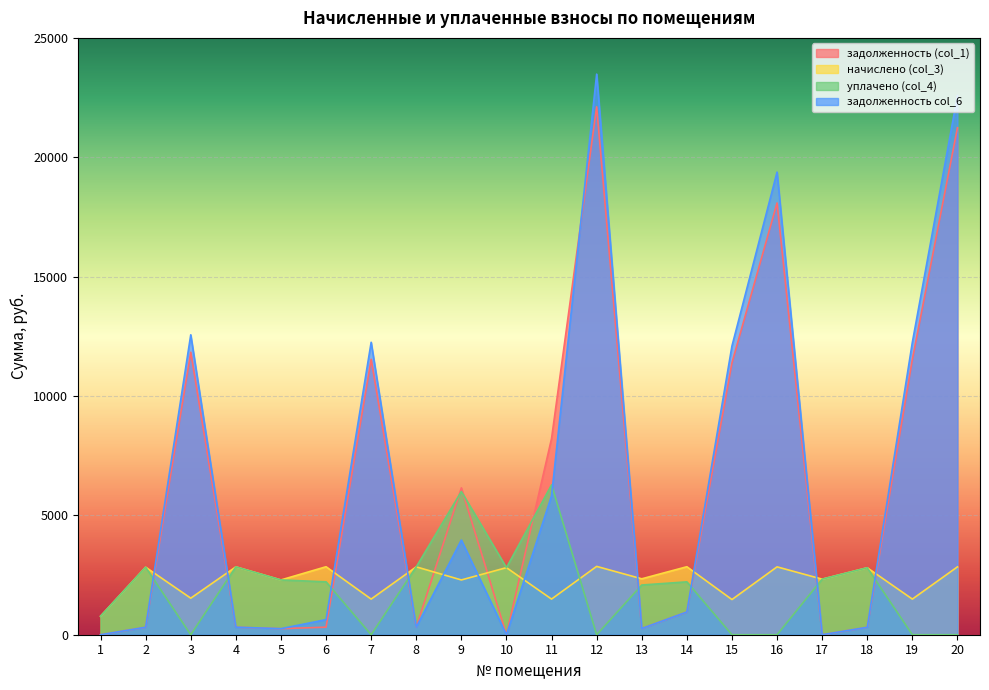

Which series changed the most between 8 and 9?

задолженность (col_1)